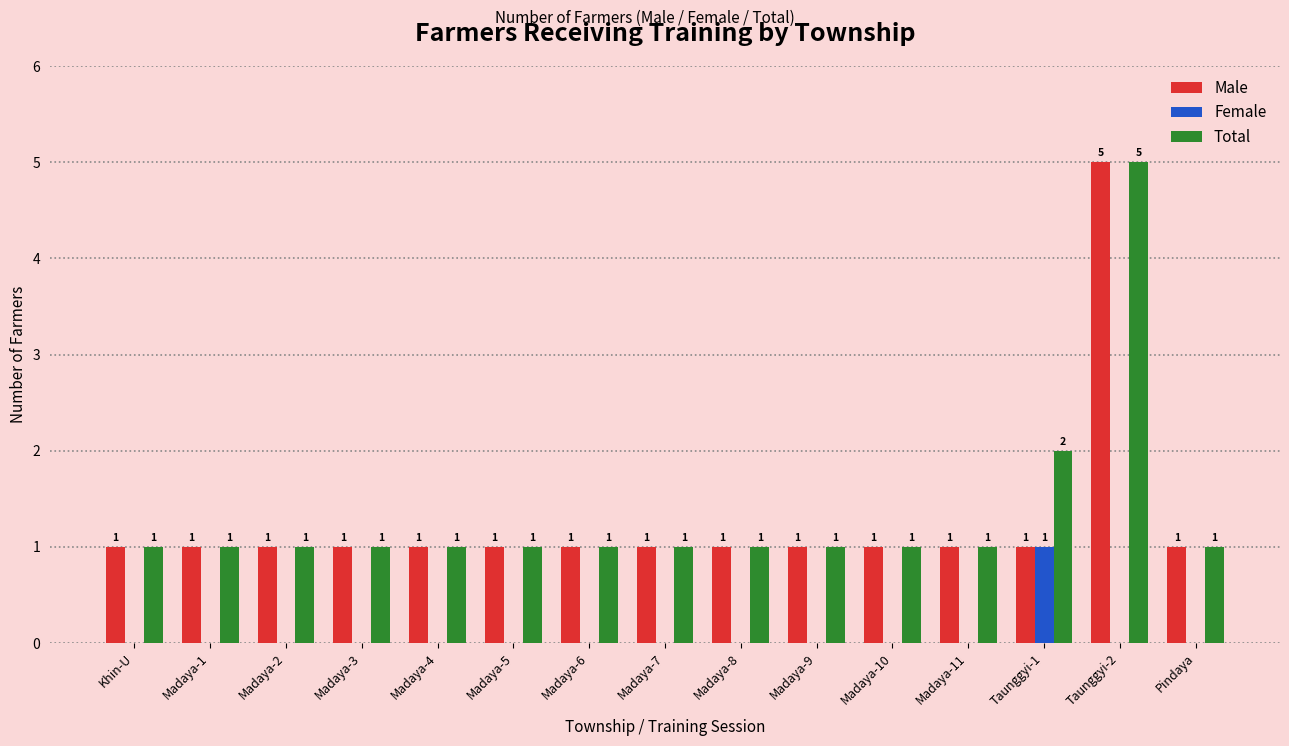

Read the Total value at Madaya-6.

1